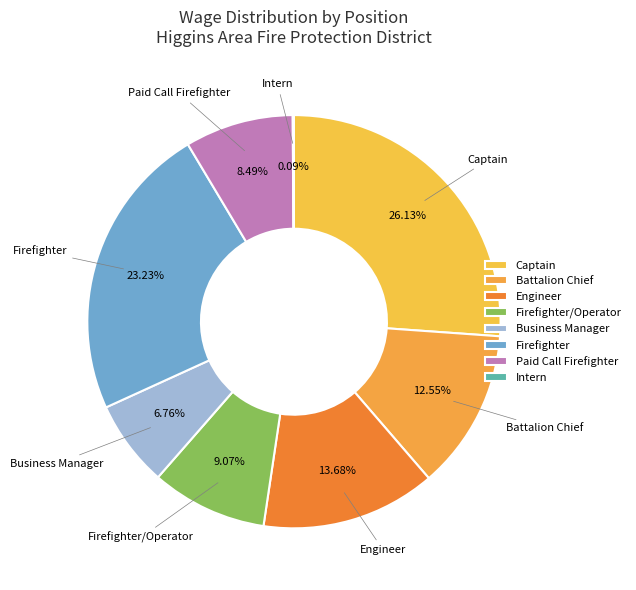

Combined, what portion of the pie is Intern and Firefighter/Operator?

9.2%